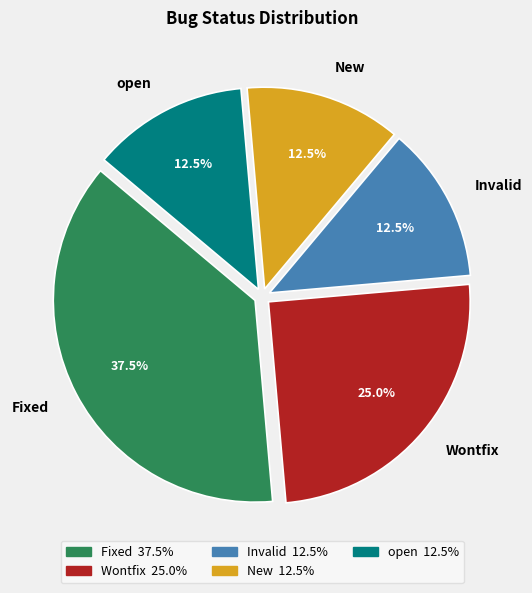

To the nearest percent, what is the difference between the open and Fixed slice percentages?

25%